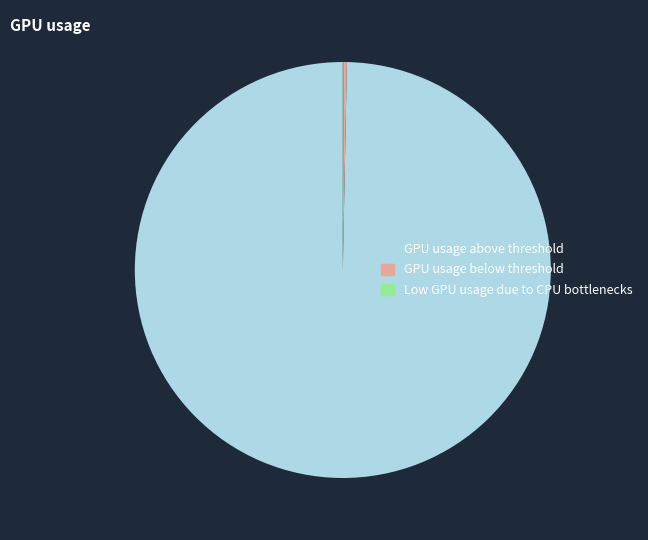

Is it true that GPU usage above threshold is 100% of the pie?

True